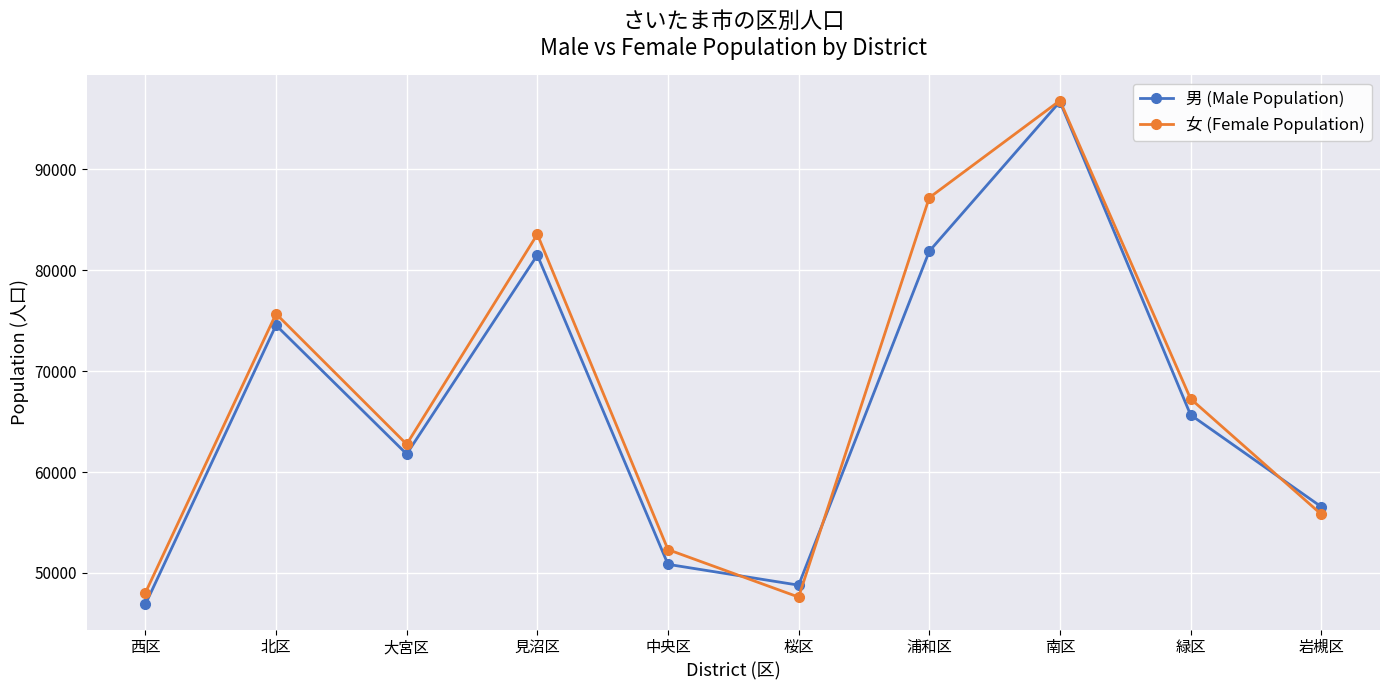

At which category is the sum across all series the highest?

南区